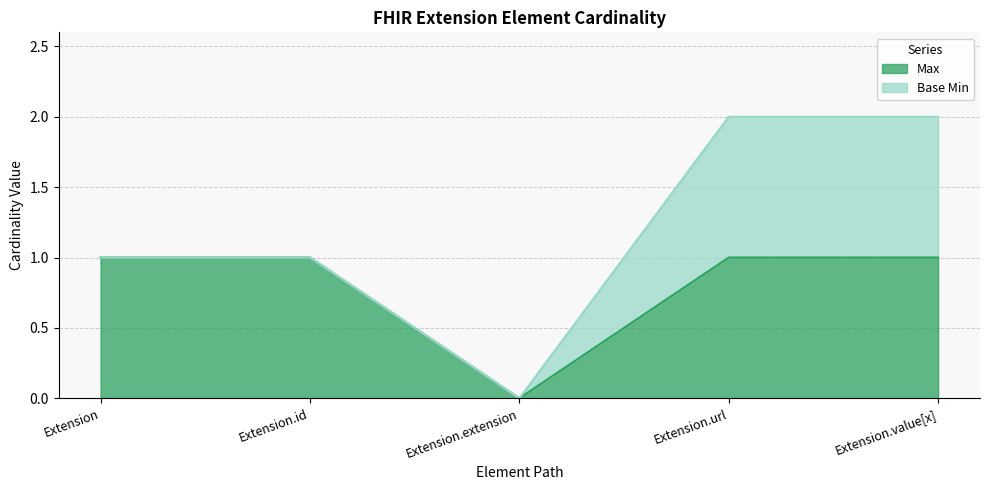

How many values are above zero?

4